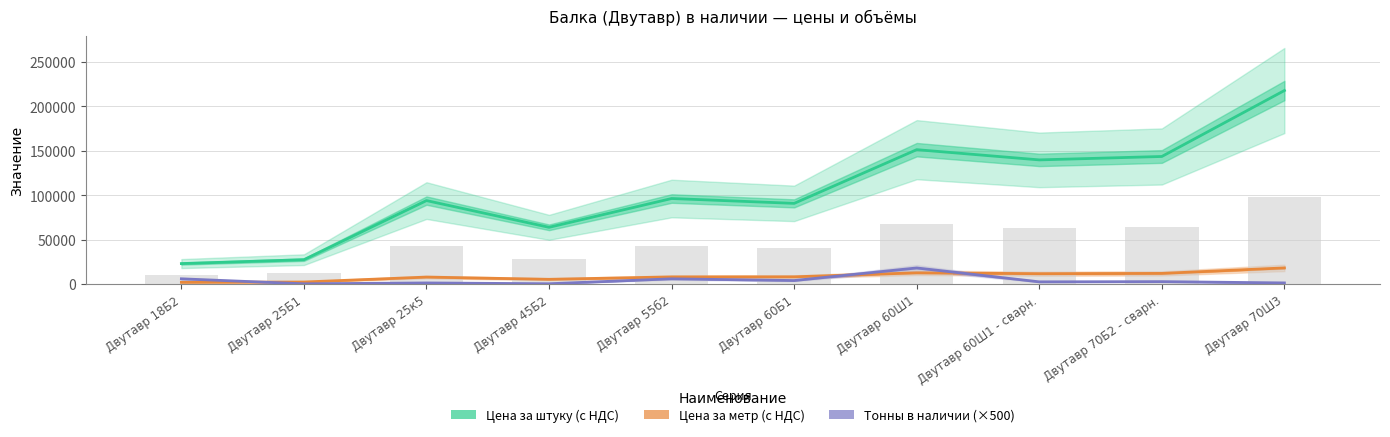

The Цена за метр (с НДС) series shows 18152.0 at Двутавр 70Ш3. True or false?

True